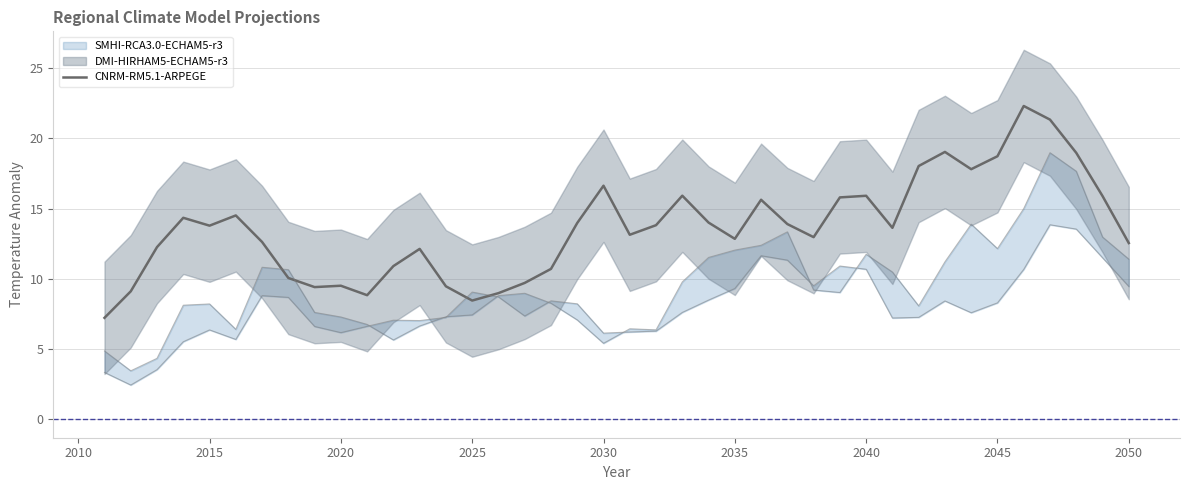

What is the minimum value for CNRM-RM5.1-ARPEGE?

7.2